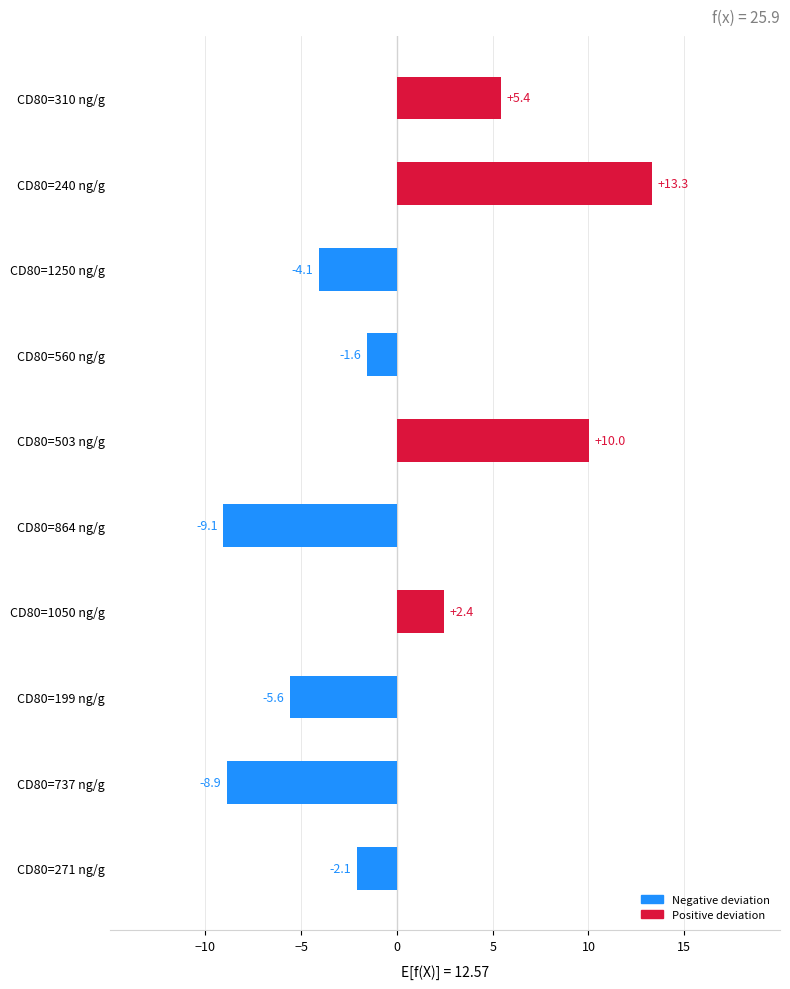

At which category does the chart reach its peak across all series?

CD80=240 ng/g